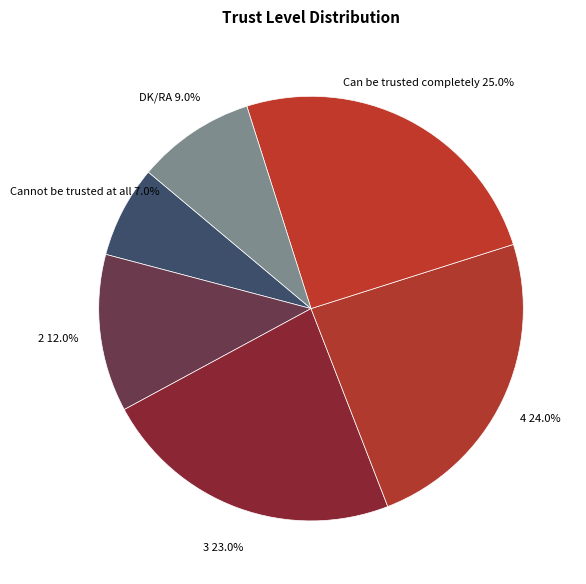

How many segments does this pie chart have?

6